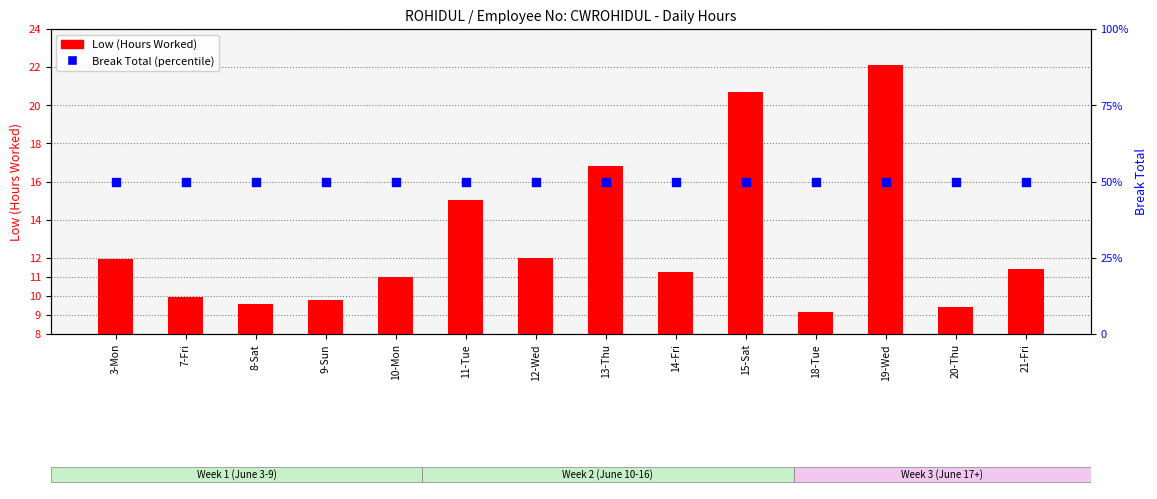

What is the total value across all series at 9-Sun?

59.8